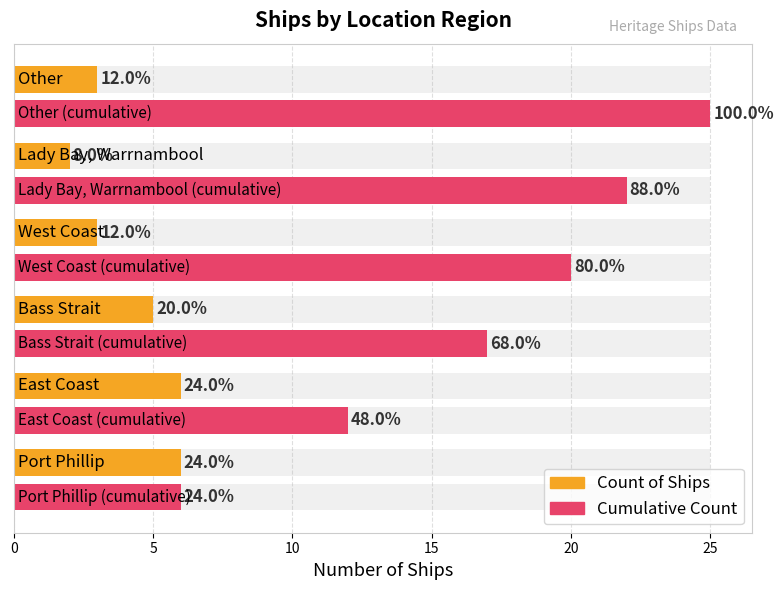

What is the value of the Count of Ships bar at the 2nd from the left?

6